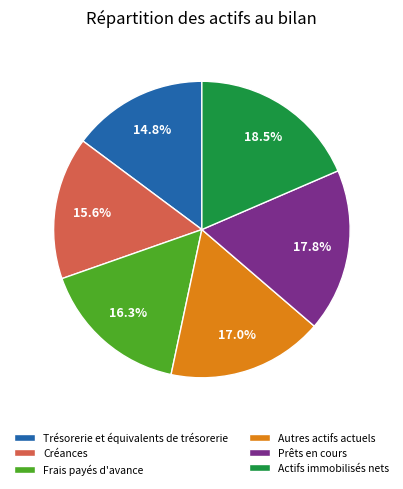

To the nearest percent, what is the average slice percentage?

17%